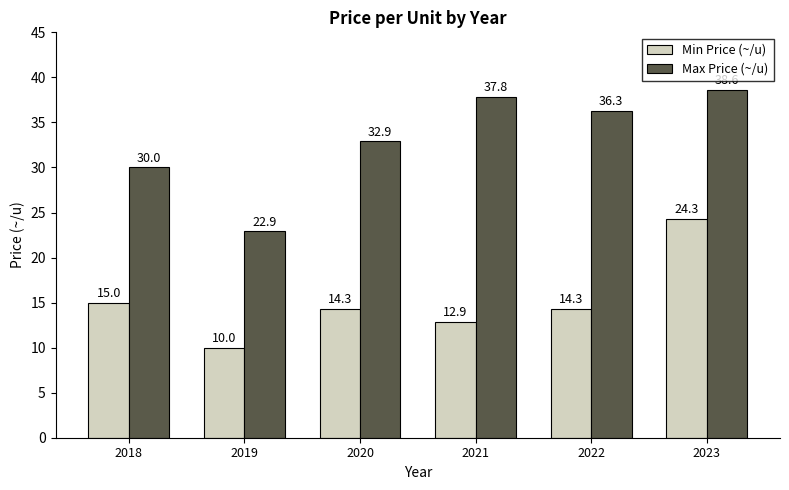

How many bars are there in each group?

2